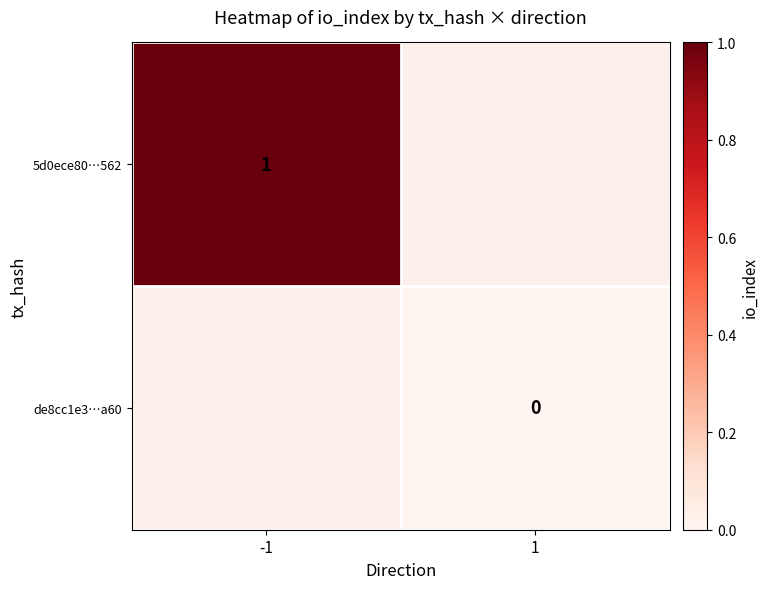

Is it true that 5d0ece80…562 equals 0 at -1?

False